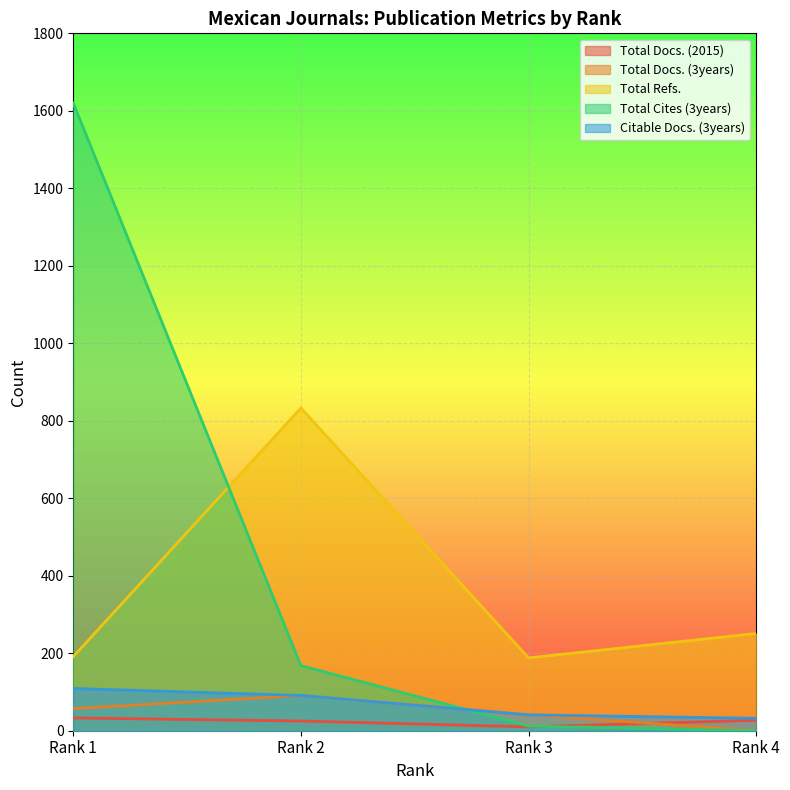

After their last crossing, which series has the higher values: Total Cites (3years) or Total Docs. (2015)?

Total Docs. (2015)